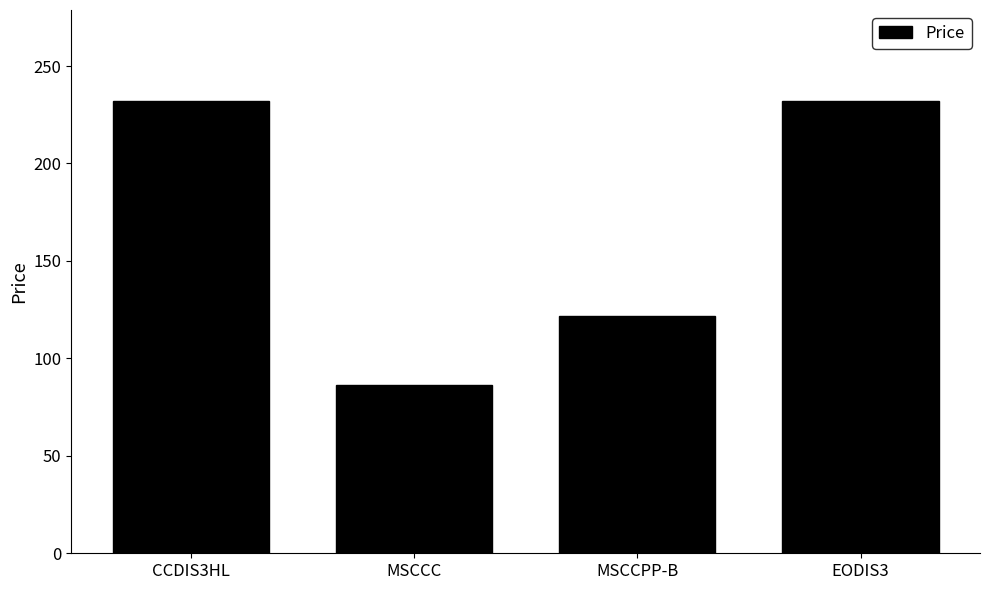

What is the difference between the second highest and second lowest values?

110.3